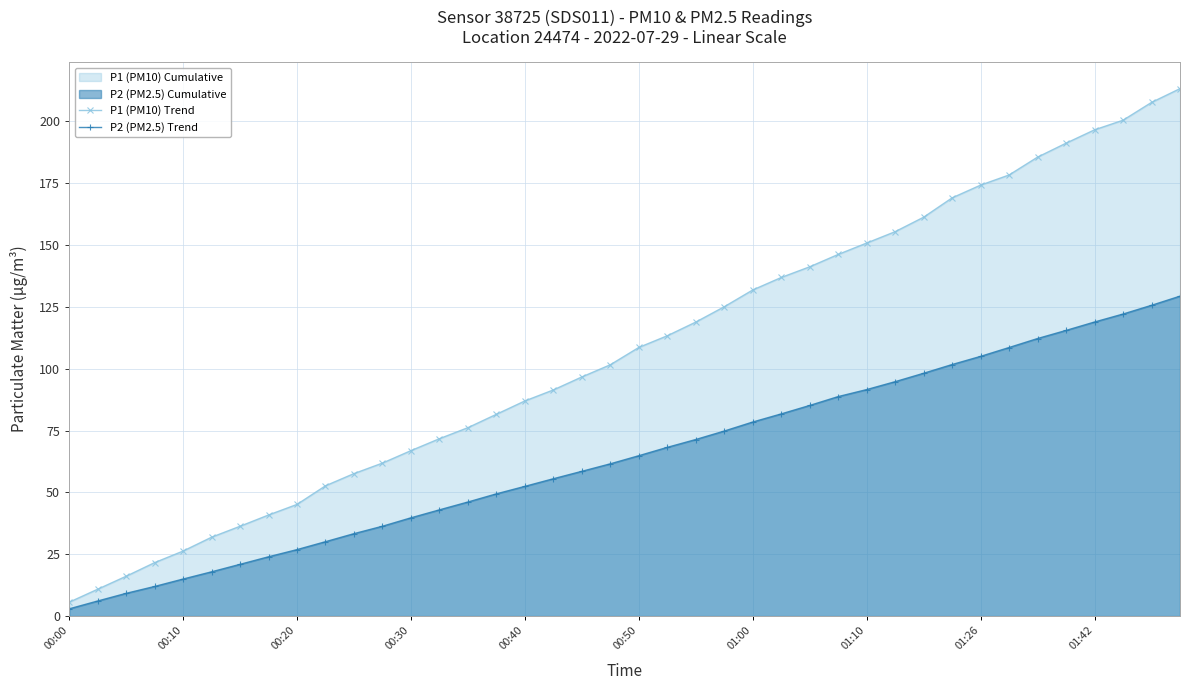

Is it true that P1 (PM10) Trend equals 39.4 at 01:26?

False